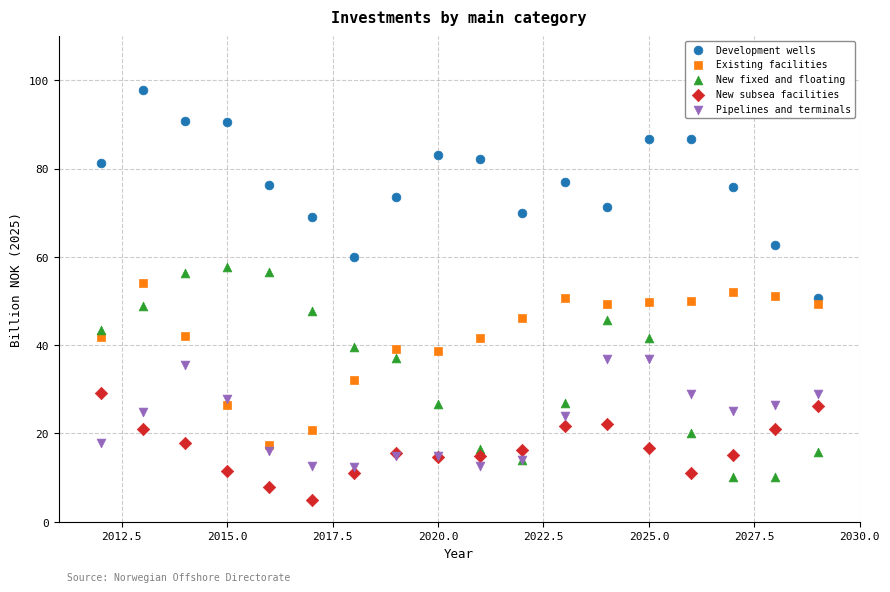

Which series has the widest spread of Y values?

New fixed and floating